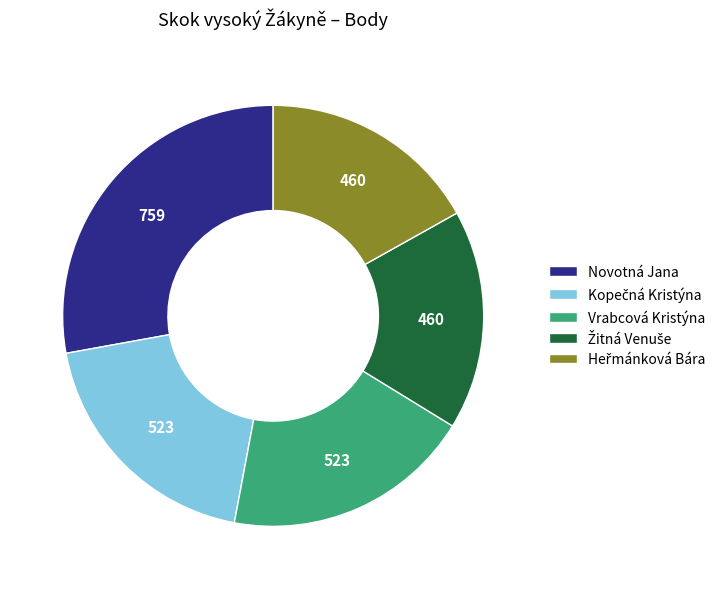

Is it true that Vrabcová Kristýna is 28% of the pie?

False